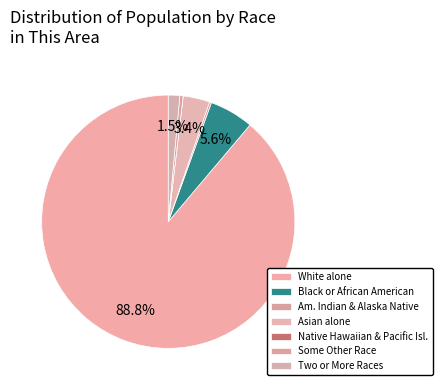

Which slice represents more than half of the pie?

White alone